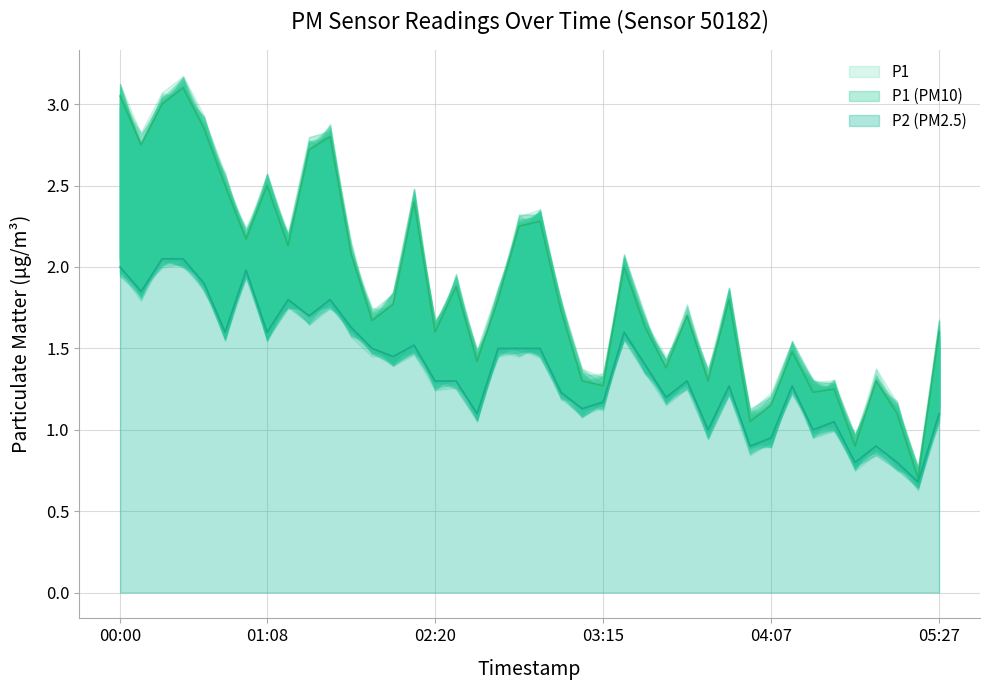

What is the label of the 9th point from the left?

01:11